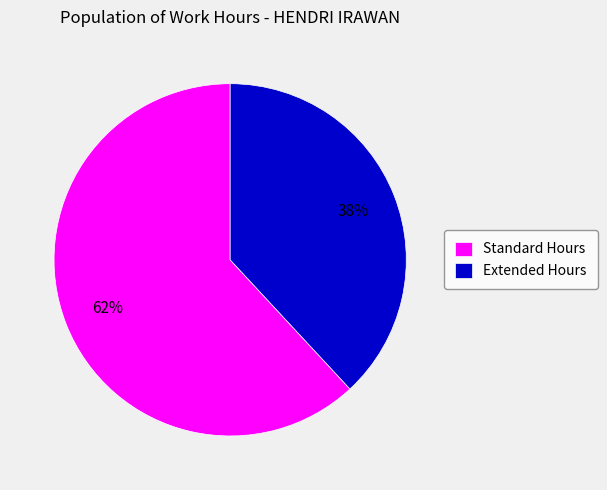

To the nearest percent, what portion does Extended Hours represent?

38%